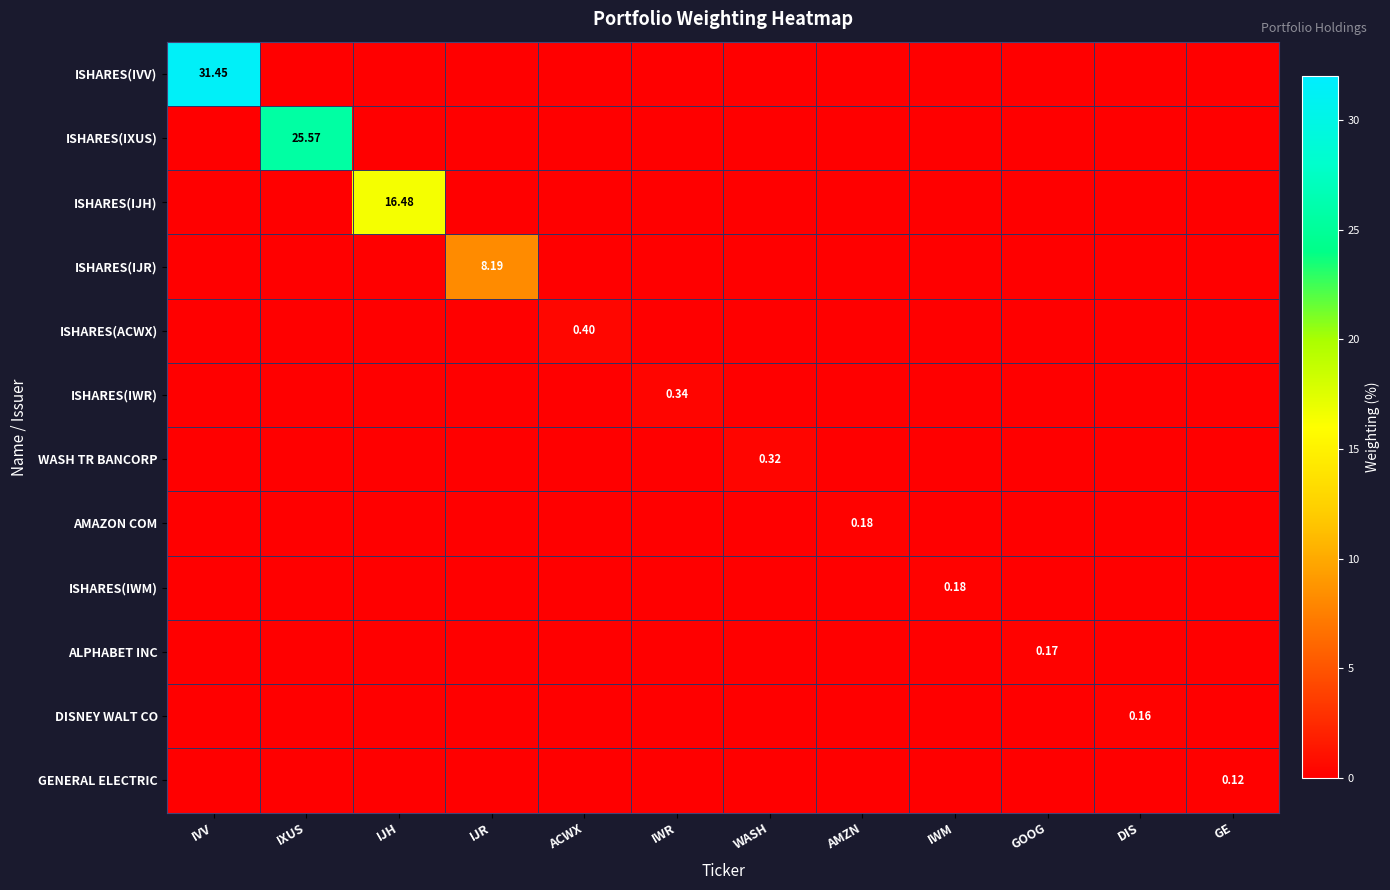

Rank the categories by ISHARES(ACWX) value from highest to lowest.

ACWX, IVV, IXUS, IJH, IJR, IWR, WASH, AMZN, IWM, GOOG, DIS, GE